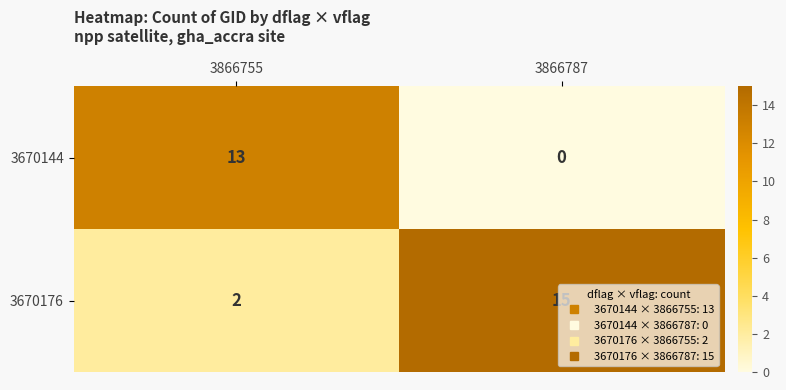

Which series has the largest total across all categories?

3670176